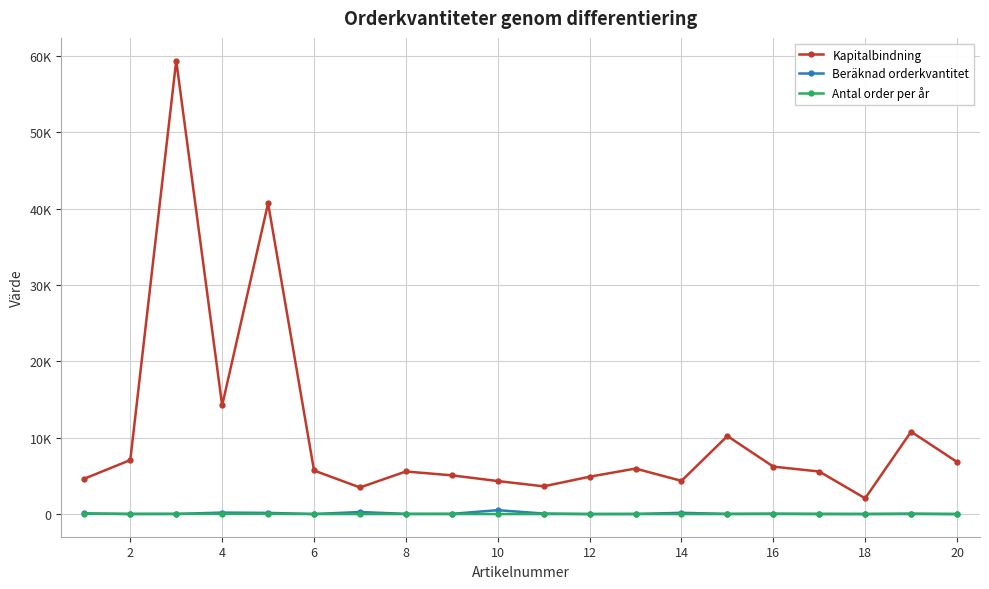

What are all the series names shown in the legend?

Kapitalbindning, Beräknad orderkvantitet, Antal order per år